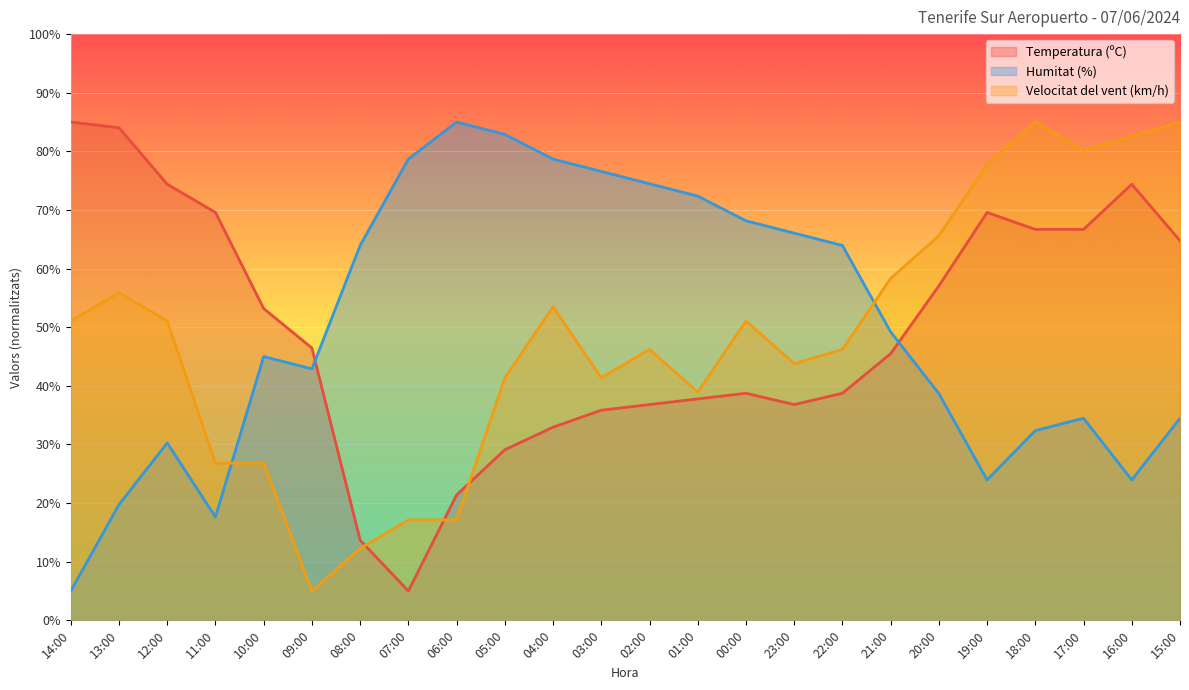

What is the total value across all series at 02:00?

157.5